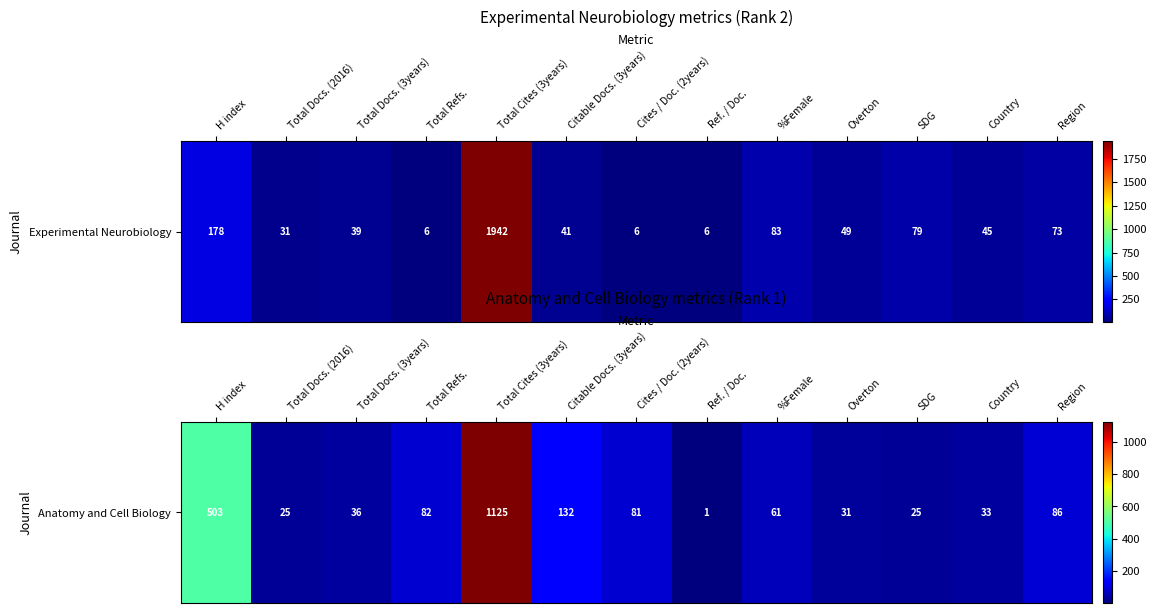

Which category has the lowest value across all series?

Ref. / Doc.